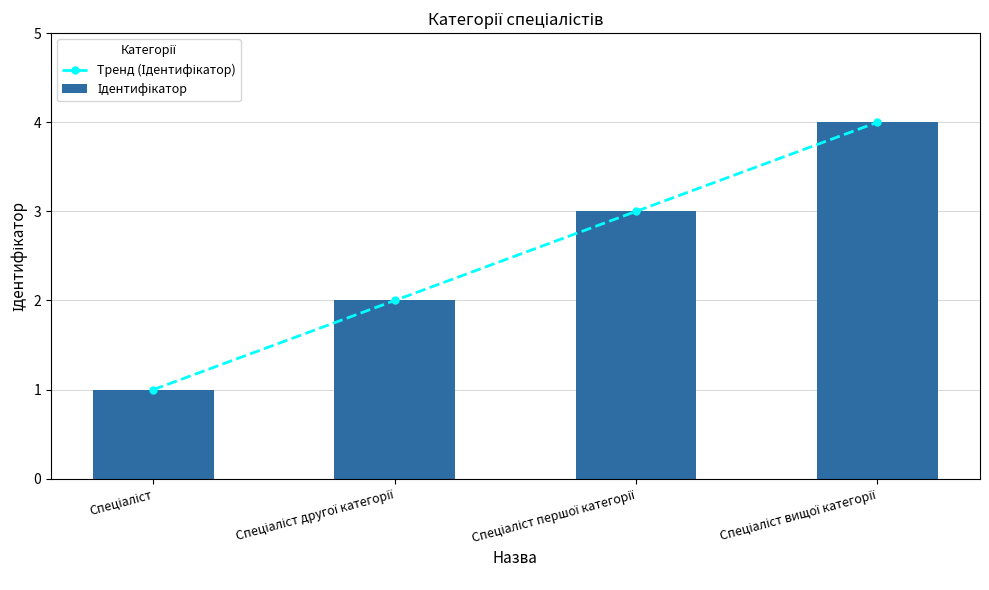

What is the approximate value of Тренд (Ідентифікатор) at Спеціаліст вищої категорії?

4